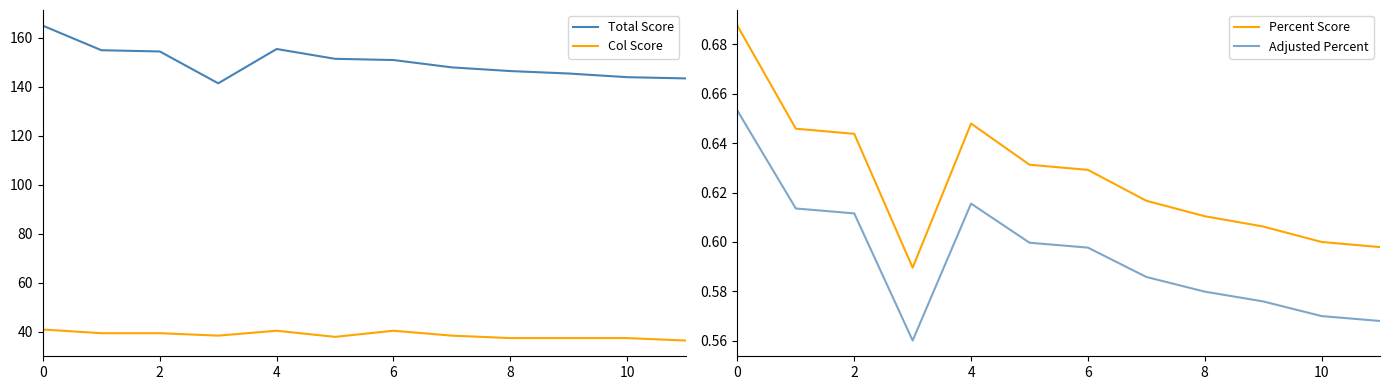

Reading left to right, what are all the values shown in this chart?

Total Score: 165.0	155.0	154.5	141.5	155.5	151.5	151.0	148.0	146.5	145.5	144.0	143.5
Col Score: 41.0	39.5	39.5	38.5	40.5	38.0	40.5	38.5	37.5	37.5	37.5	36.5
Percent Score: 0.7	0.6	0.6	0.6	0.6	0.6	0.6	0.6	0.6	0.6	0.6	0.6
Adjusted Percent: 0.7	0.6	0.6	0.6	0.6	0.6	0.6	0.6	0.6	0.6	0.6	0.6